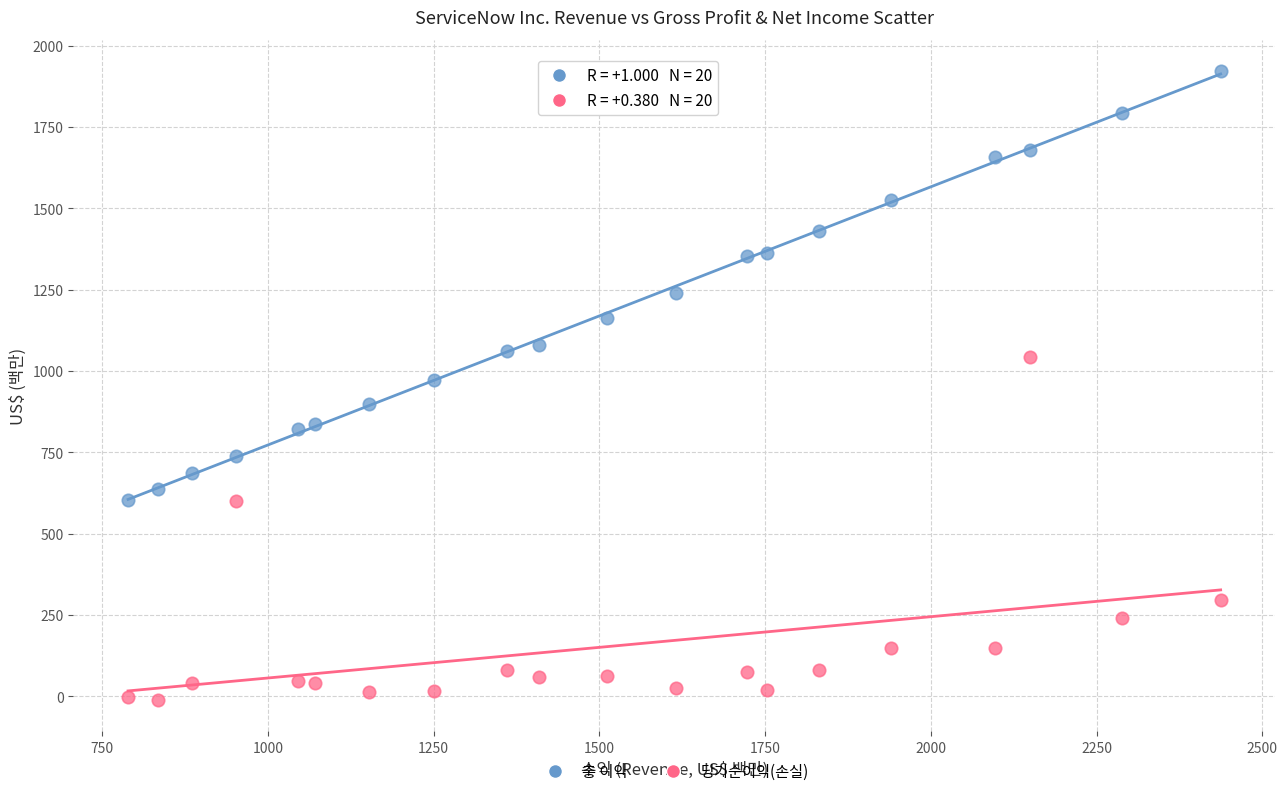

Which series reaches the maximum Y coordinate?

총 이익